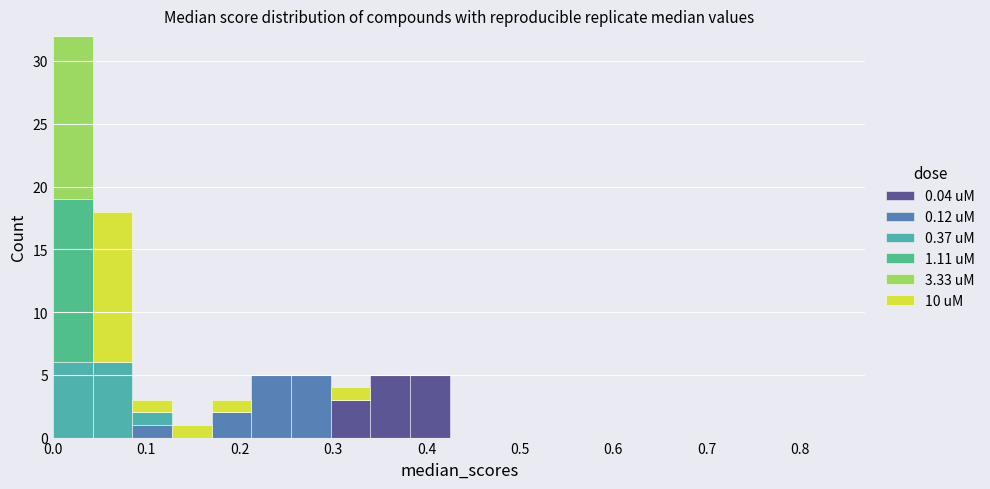

Which range on the x-axis has the tallest stacked bar (by total height)?

0.00 to 0.04